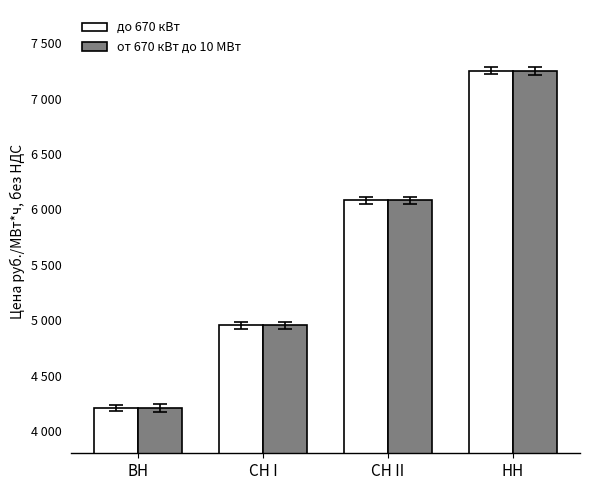

Is it true that до 670 кВт equals 4953.9 at СН I?

True